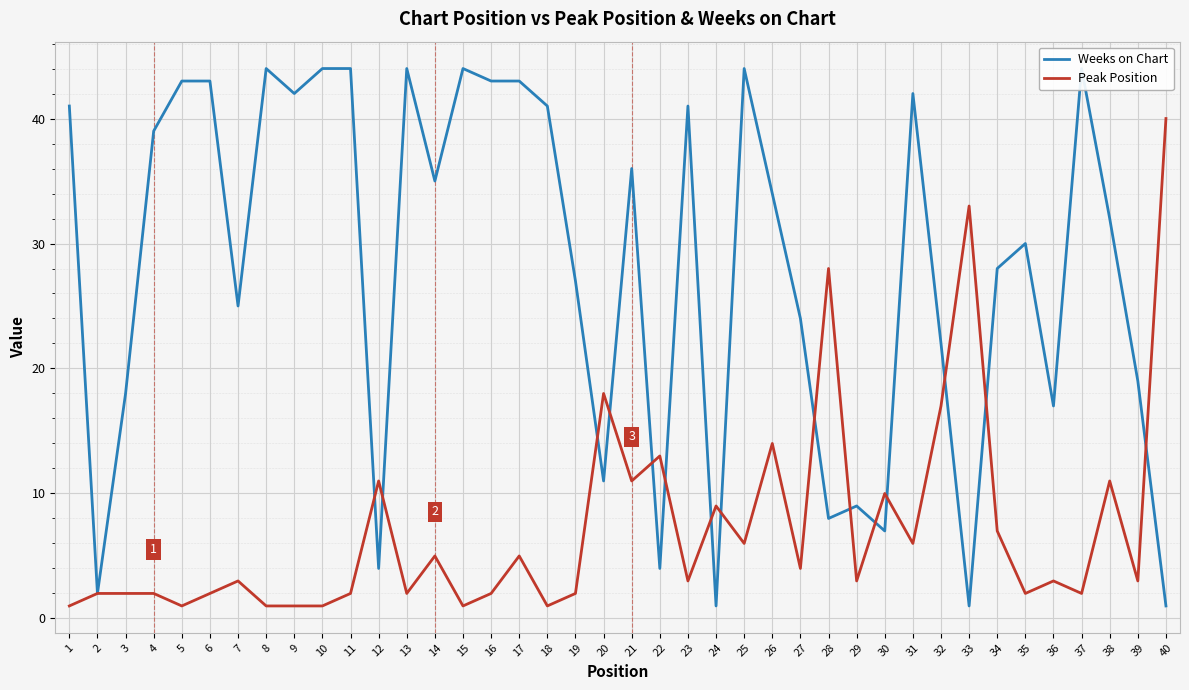

At which label does Weeks on Chart reach its minimum?

24